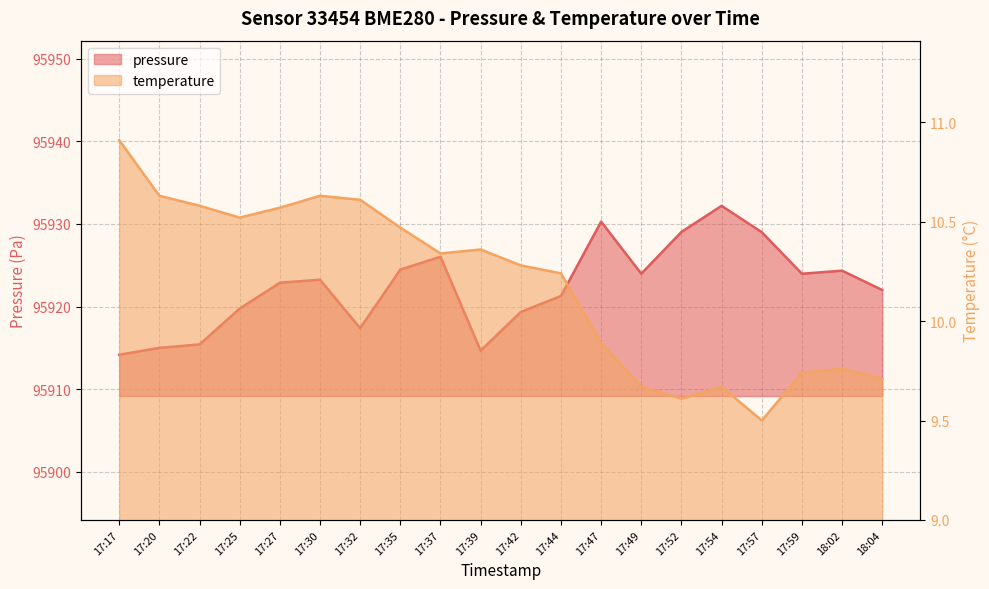

In pressure, how many points are higher than both neighbors (excluding endpoints)?

5